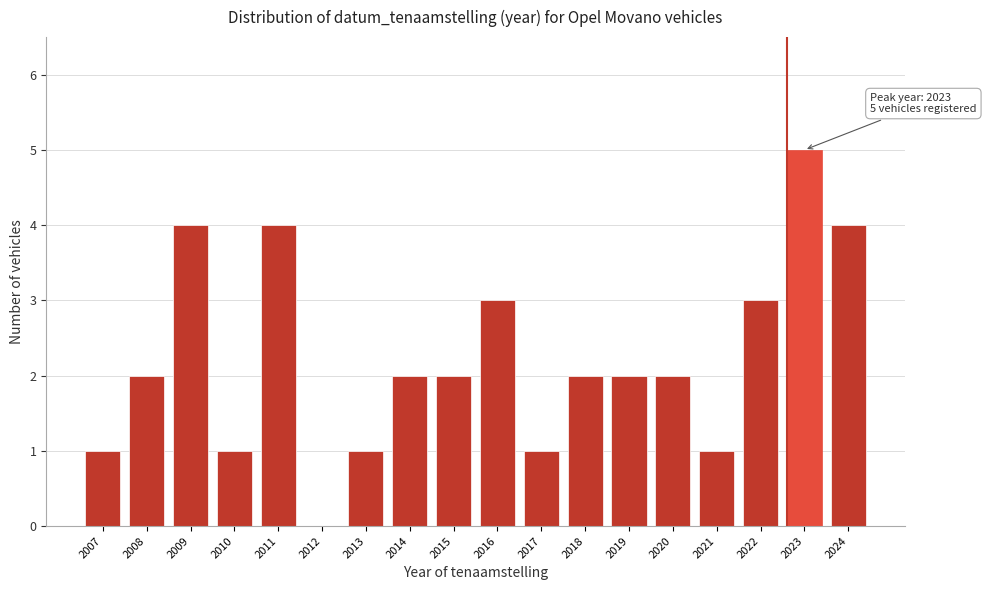

Reading left to right, what are all the values shown in this chart?

2007=1	2008=2	2009=4	2010=1	2011=4	2012=0	2013=1	2014=2	2015=2	2016=3	2017=1	2018=2	2019=2	2020=2	2021=1	2022=3	2023=5	2024=4